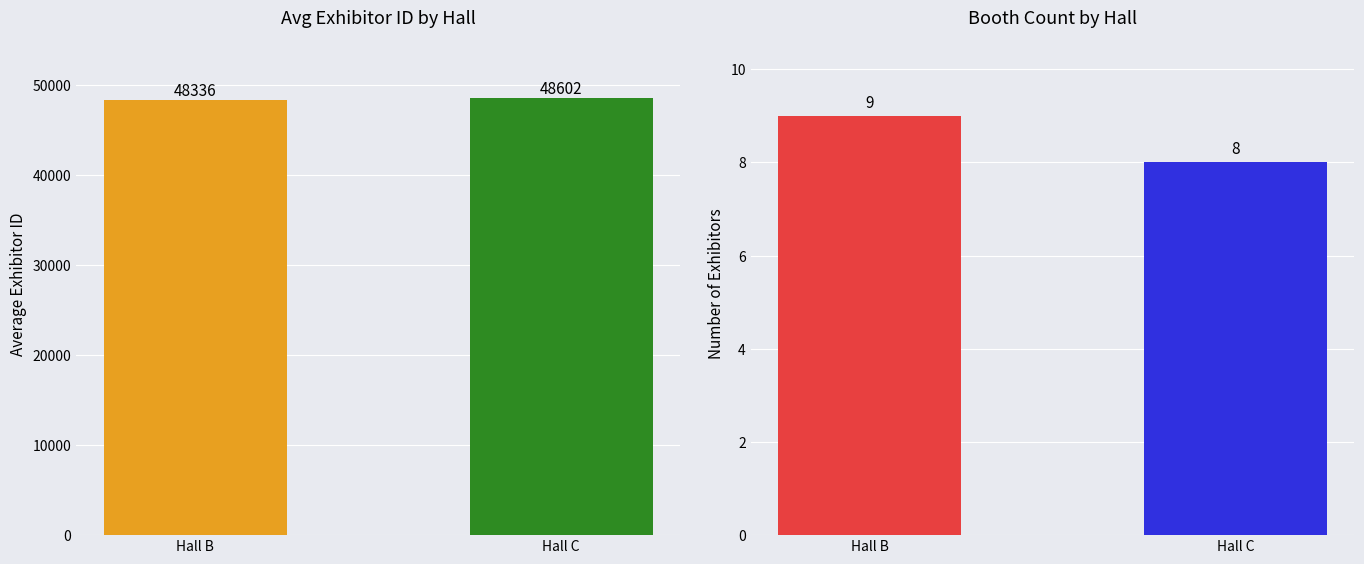

The value of Booth Count at Hall C is 8.0. True or false?

True